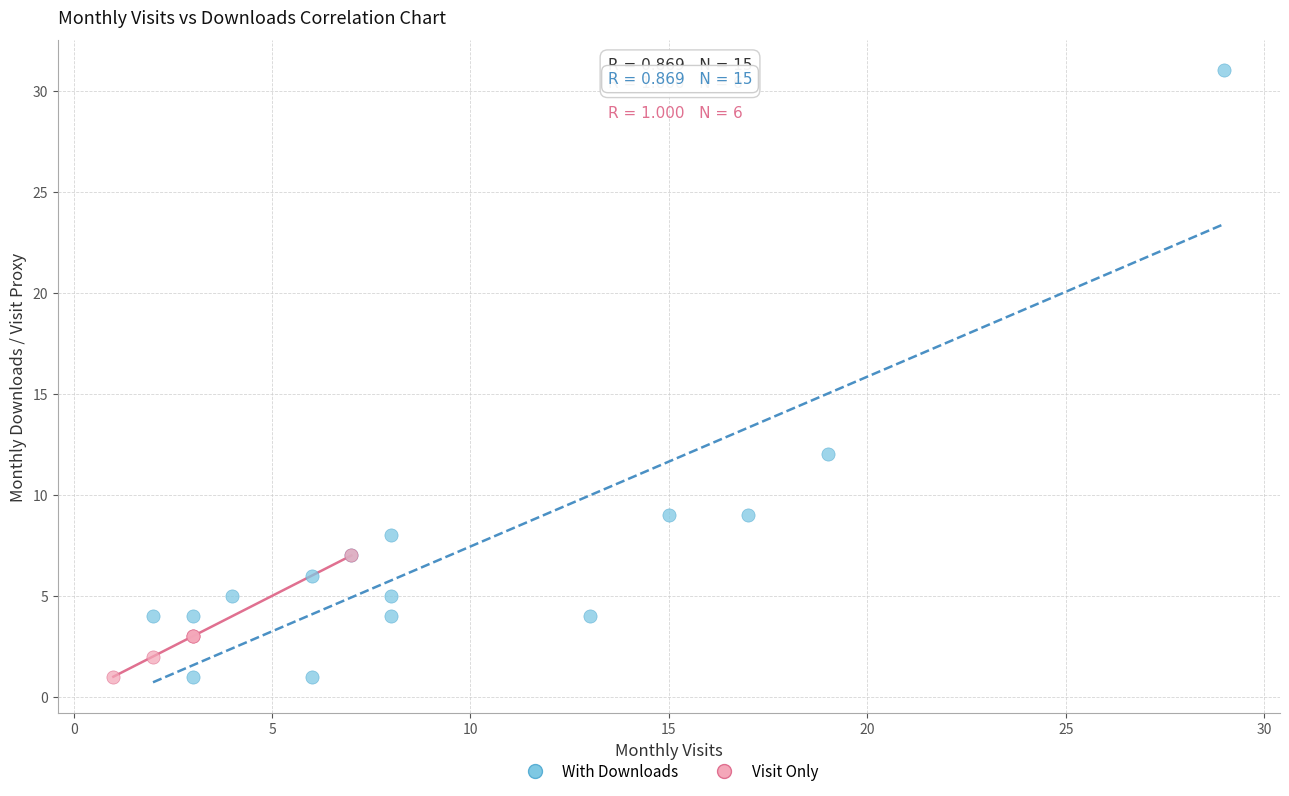

Which series reaches the maximum Y coordinate?

With Downloads